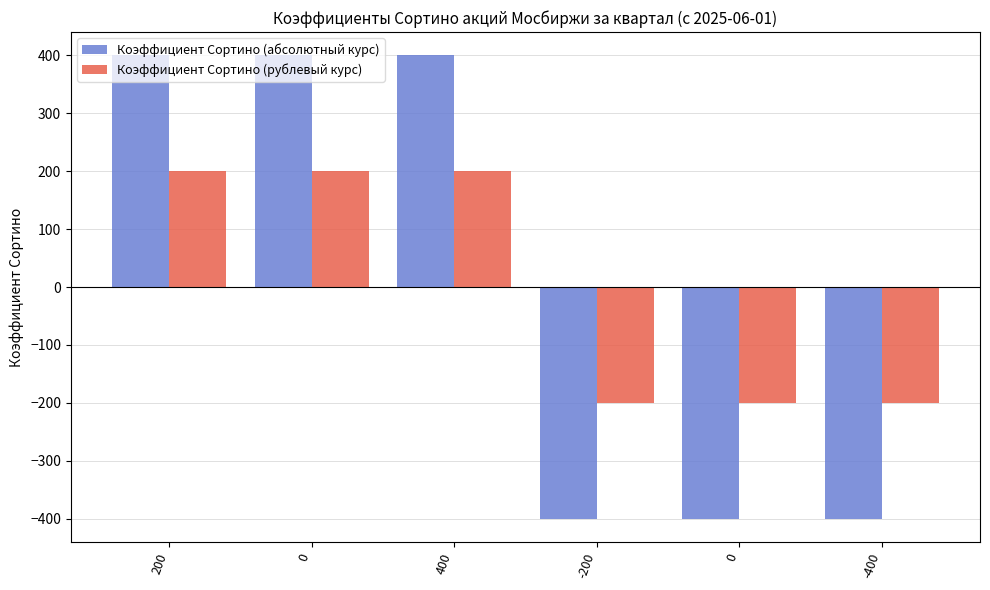

What are all the series names shown in the legend?

Коэффициент Сортино (абсолютный курс), Коэффициент Сортино (рублевый курс)